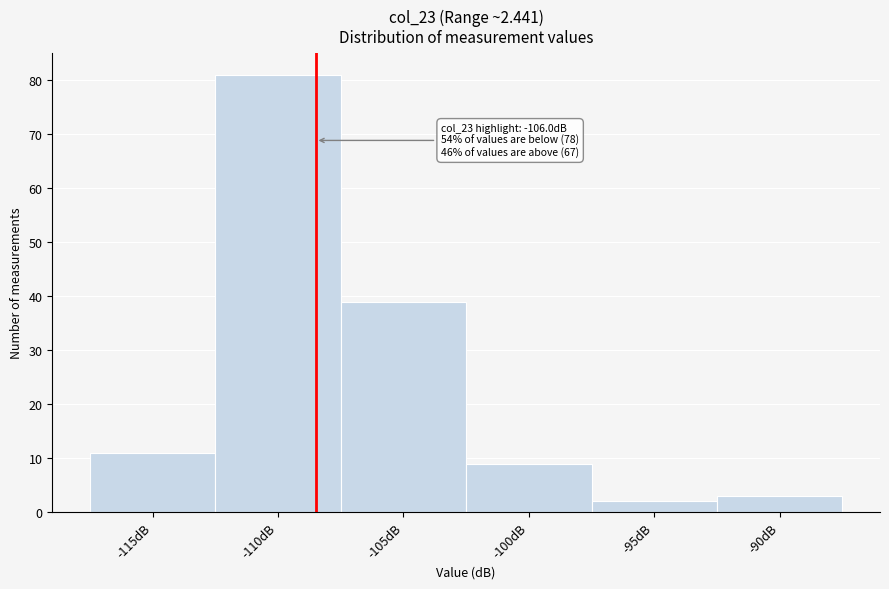

Reading left to right, transcribe all the data shown in this chart.

-115dB=11	-110dB=81	-105dB=39	-100dB=9	-95dB=2	-90dB=3